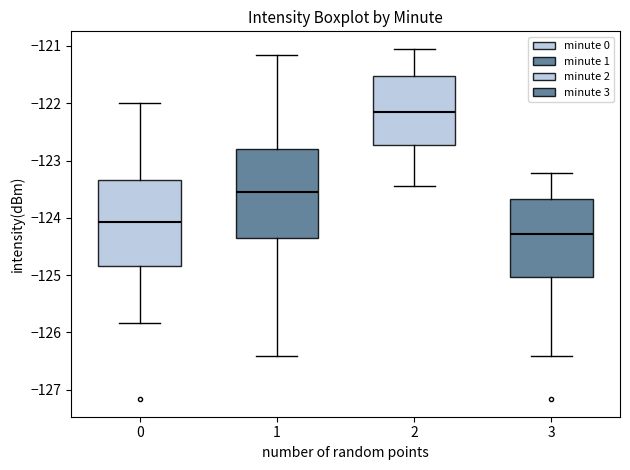

Reading left to right, read every box against the y-axis: the position of its median line, the range the box covers, and the ends of its whiskers. The values are not printed on the chart, so give them approximately, as read against the axis.

0: median -124.1, box -124.8 to -123.3, whiskers -125.8 to -122.0
1: median -123.5, box -124.4 to -122.8, whiskers -126.4 to -121.2
2: median -122.1, box -122.7 to -121.5, whiskers -123.4 to -121.0
3: median -124.3, box -125.0 to -123.7, whiskers -126.4 to -123.2